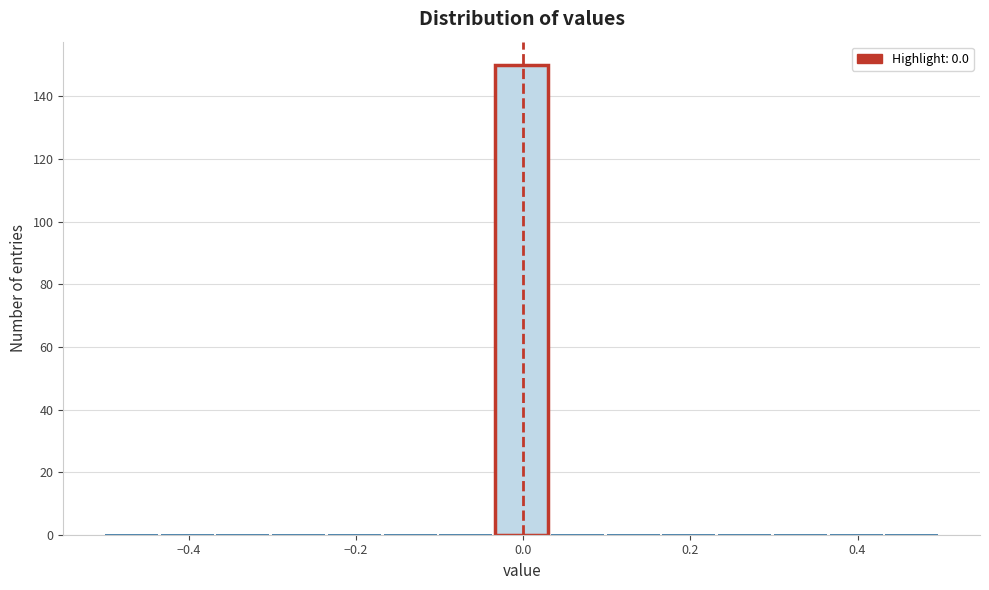

Read against the x-axis, roughly where is the centre of the tallest bar?

0.00